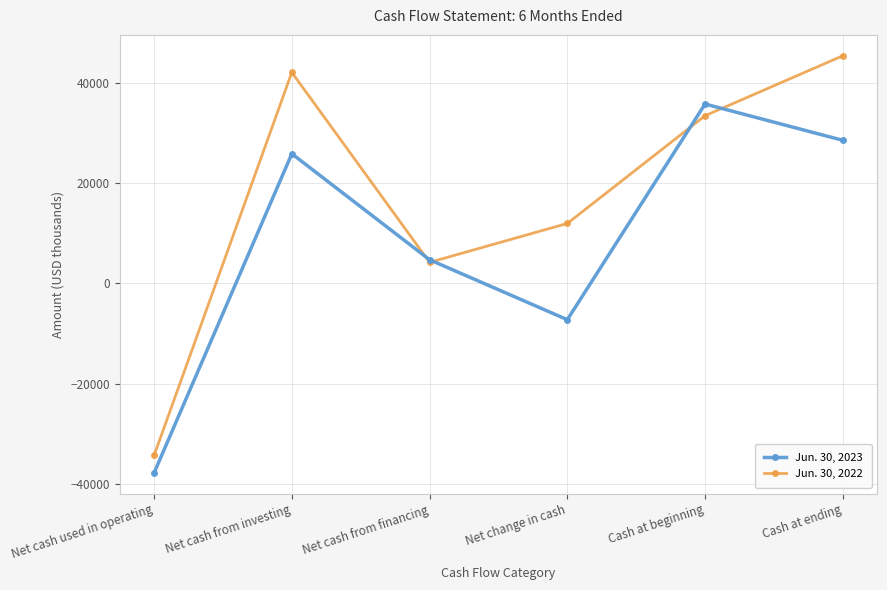

What are all the series names shown in the legend?

Jun. 30, 2023, Jun. 30, 2022